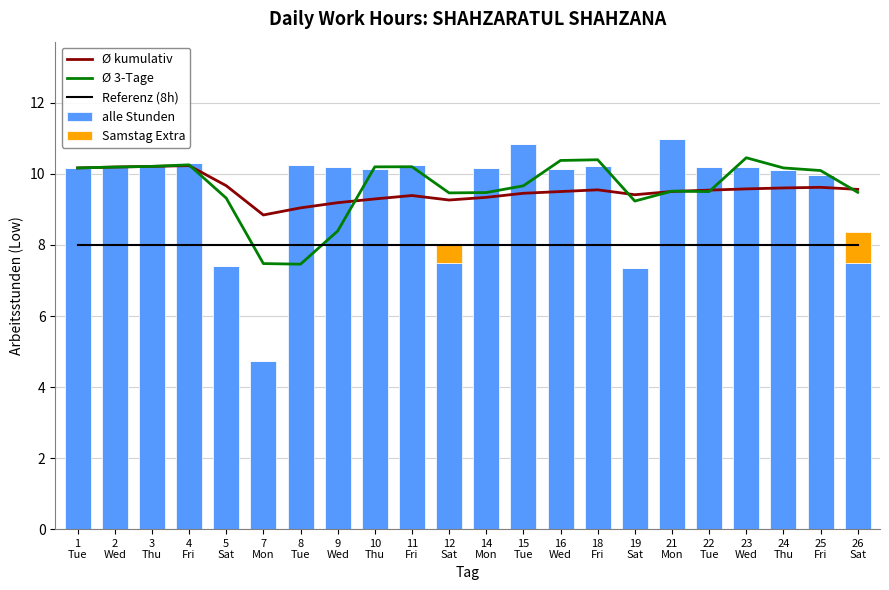

Where is Ø kumulativ nearest to the value 9?

8
Tue